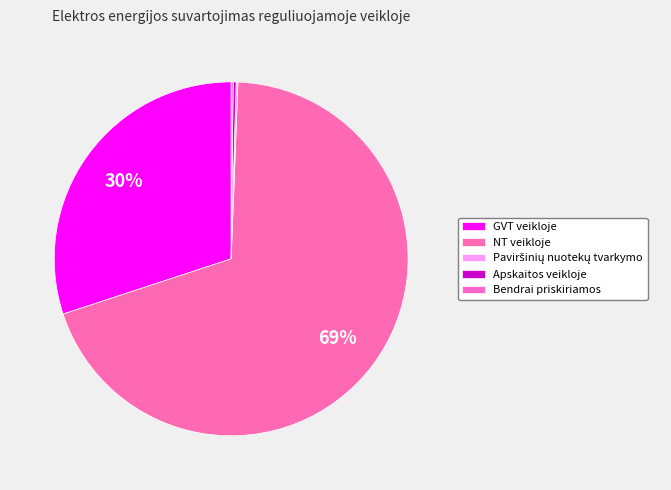

Count the number of slices in the pie.

5